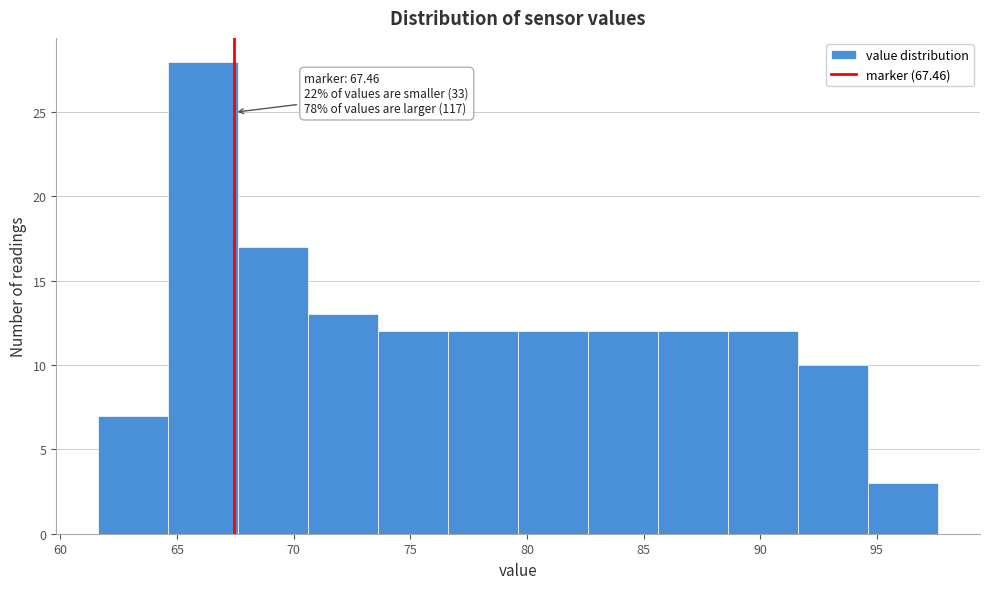

Over which range of the x-axis is the bar tallest?

64.5 to 67.5